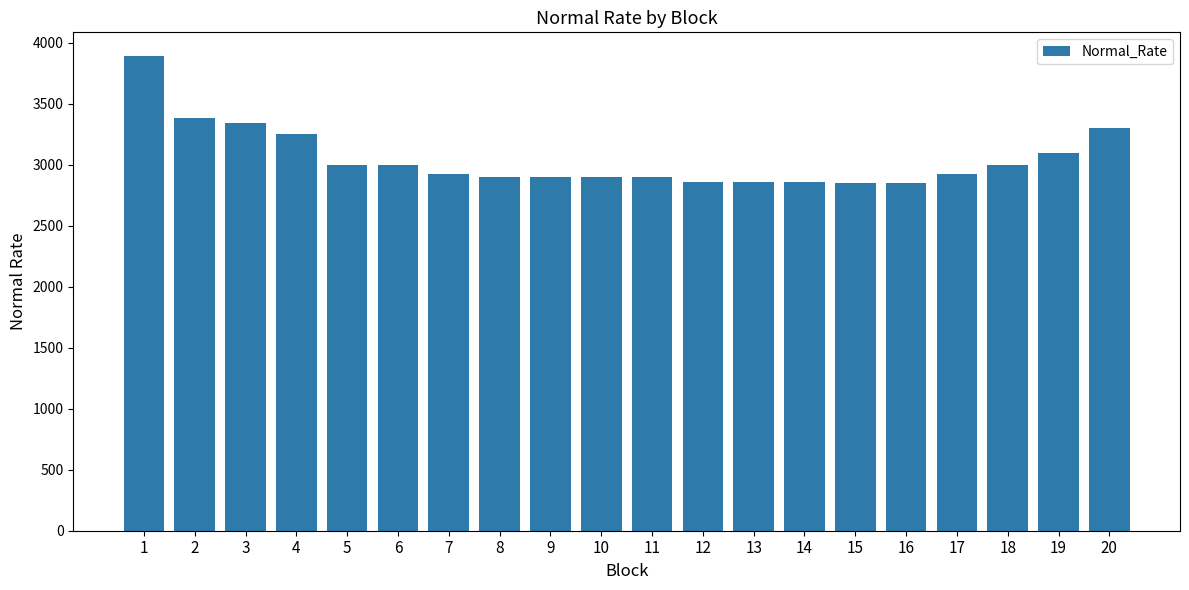

What is the sum of the values at 5 and 10?

5901.1